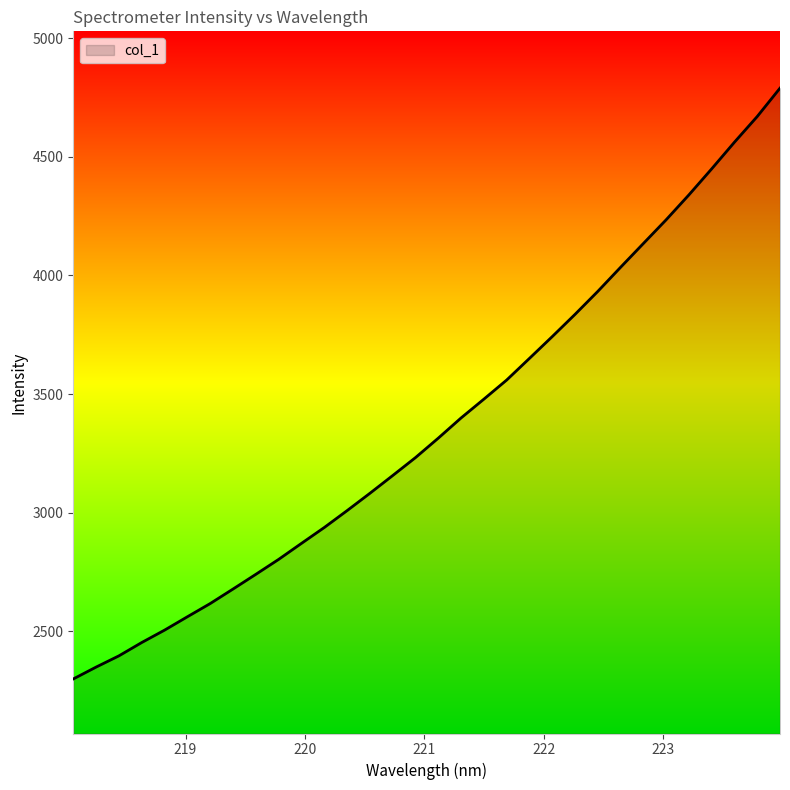

What is the difference between the maximum and minimum values?

2490.3